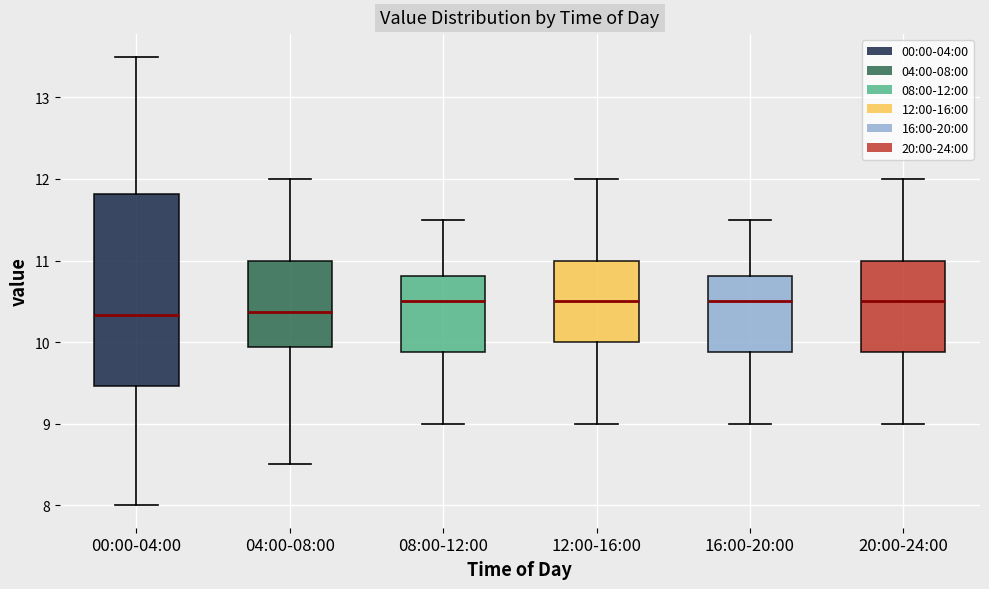

Reading left to right, transcribe this box plot: for each box, give where its median line is, the range the box spans, and where its two whiskers end, as read against the y-axis. The values are not printed on the chart, so give them approximately, as read against the axis.

00:00-04:00: median 10.3, box 9.5 to 11.8, whiskers 8.0 to 13.5
04:00-08:00: median 10.4, box 9.9 to 11.0, whiskers 8.5 to 12.0
08:00-12:00: median 10.5, box 9.9 to 10.8, whiskers 9.0 to 11.5
12:00-16:00: median 10.5, box 10.0 to 11.0, whiskers 9.0 to 12.0
16:00-20:00: median 10.5, box 9.9 to 10.8, whiskers 9.0 to 11.5
20:00-24:00: median 10.5, box 9.9 to 11.0, whiskers 9.0 to 12.0